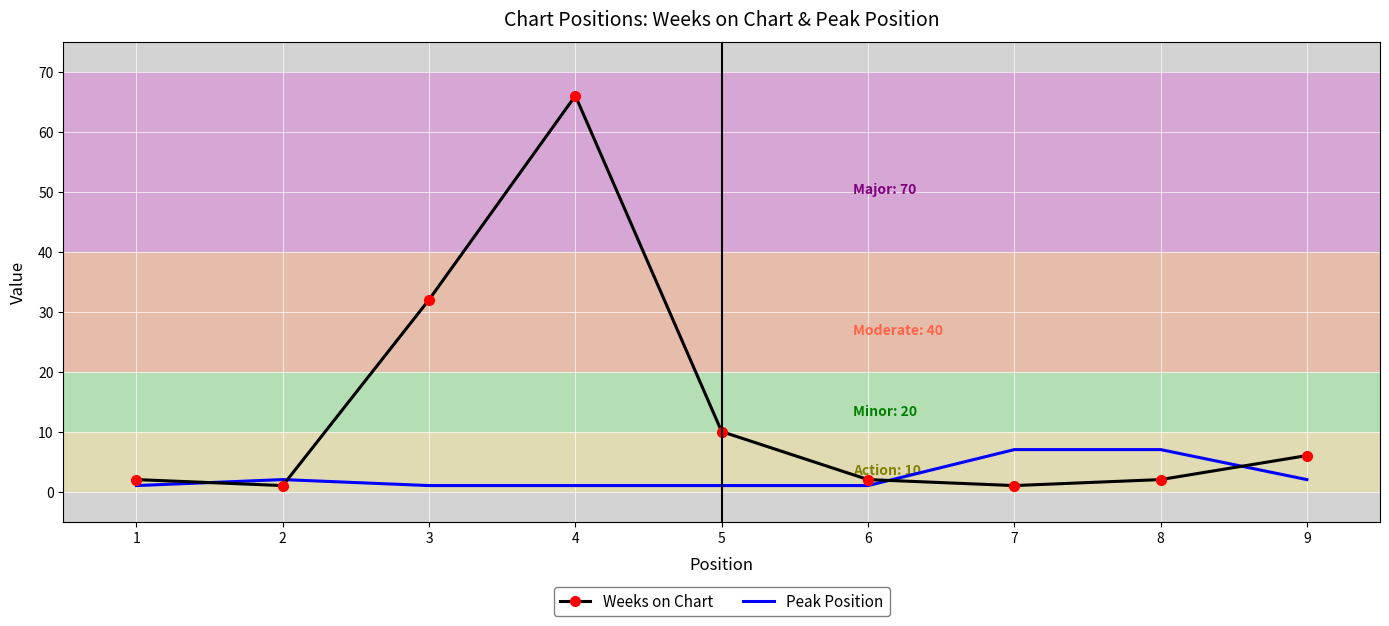

Which series has the widest spread of values?

Weeks on Chart